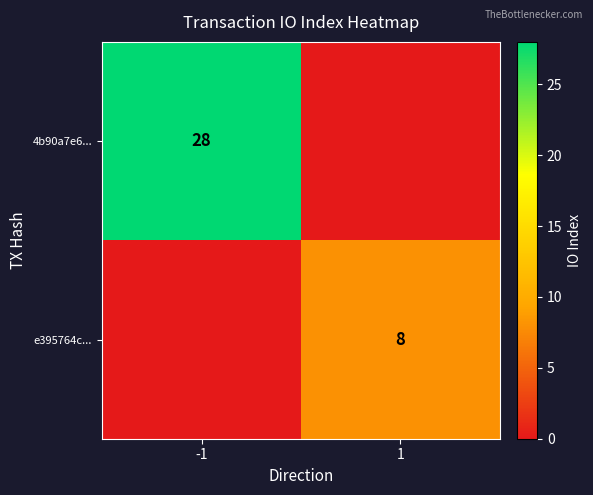

The value of 4b90a7e6... at -1 is 19. True or false?

False